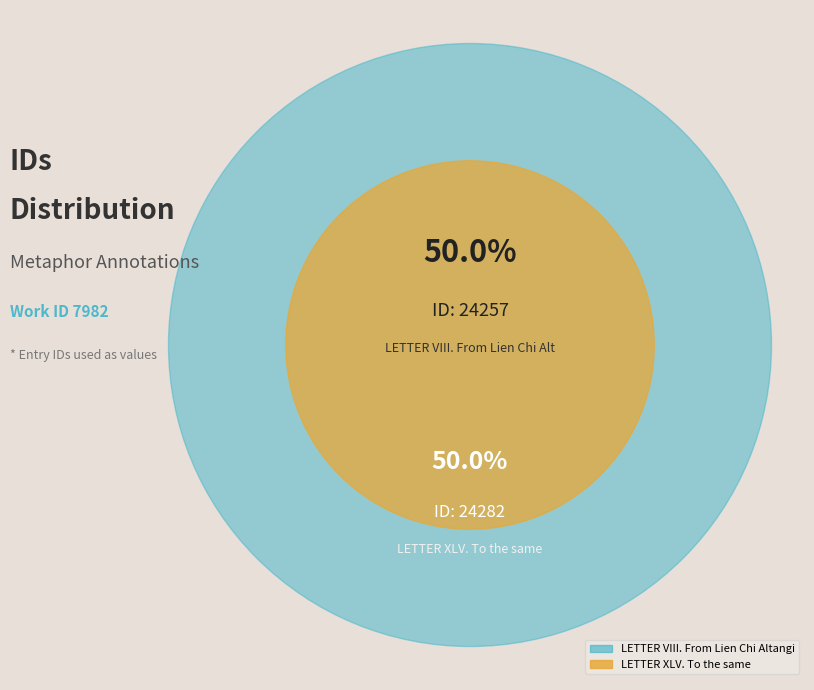

Count the number of slices in the pie.

2